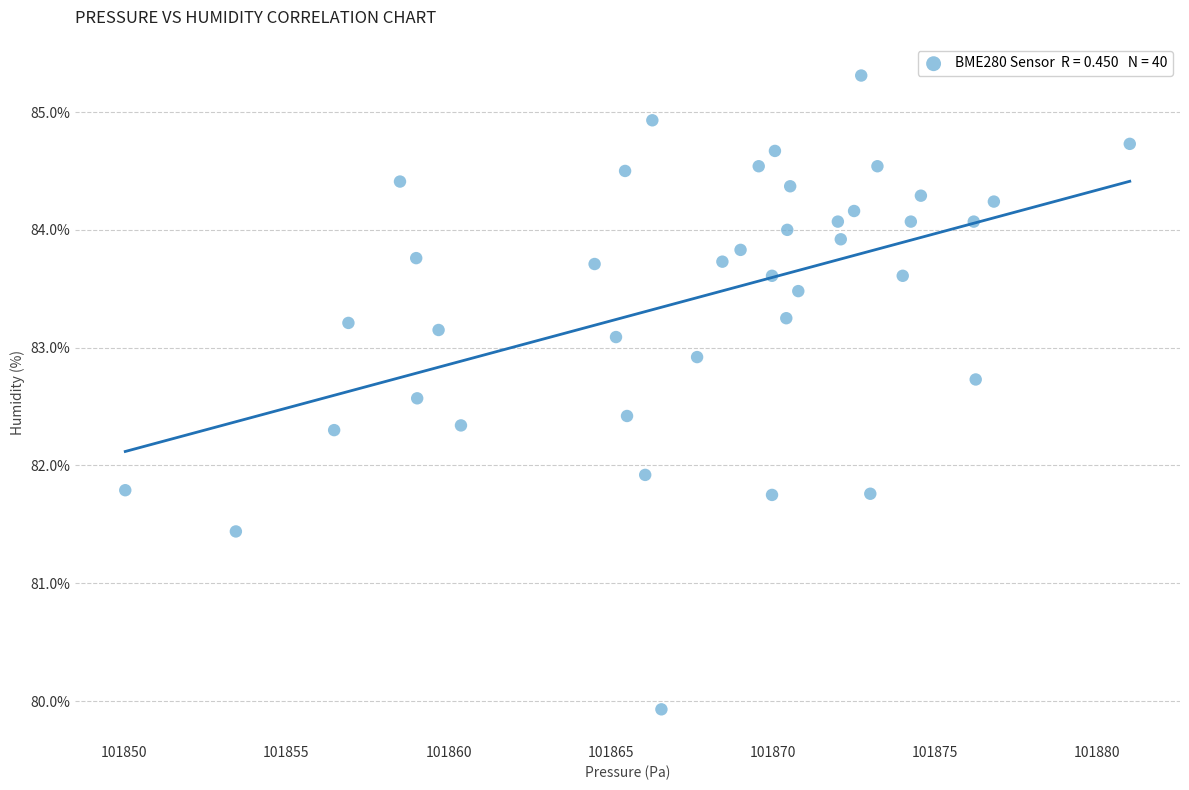

What Y value in the scatter plot is closest to 82?

81.9